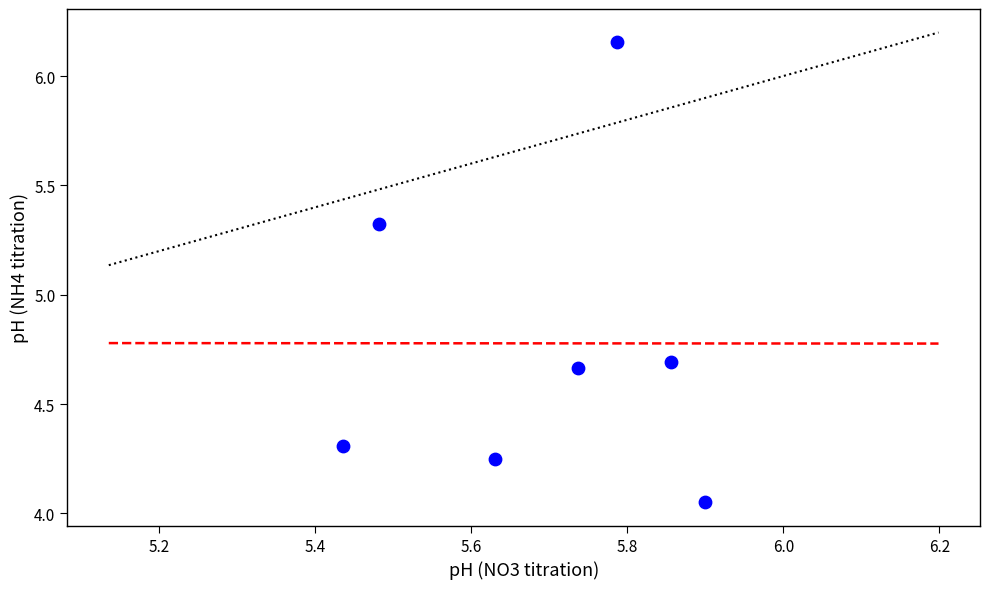

What is the average Y value?

4.8